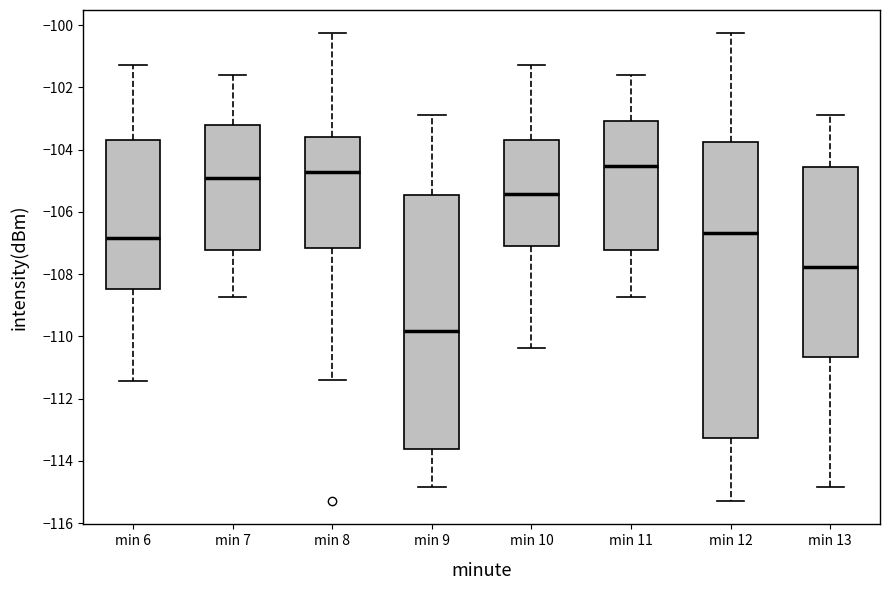

Reading left to right, transcribe this box plot: for each box, give where its median line is, the range the box spans, and where its two whiskers end, as read against the y-axis. The values are not printed on the chart, so give them approximately, as read against the axis.

min 6: median -106.8, box -108.4 to -103.6, whiskers -111.4 to -101.2
min 7: median -105.0, box -107.2 to -103.2, whiskers -108.8 to -101.6
min 8: median -104.8, box -107.2 to -103.6, whiskers -111.4 to -100.2
min 9: median -109.8, box -113.6 to -105.4, whiskers -114.8 to -102.8
min 10: median -105.4, box -107.2 to -103.6, whiskers -110.4 to -101.2
min 11: median -104.6, box -107.2 to -103.0, whiskers -108.8 to -101.6
min 12: median -106.6, box -113.2 to -103.8, whiskers -115.2 to -100.2
min 13: median -107.8, box -110.6 to -104.6, whiskers -114.8 to -102.8